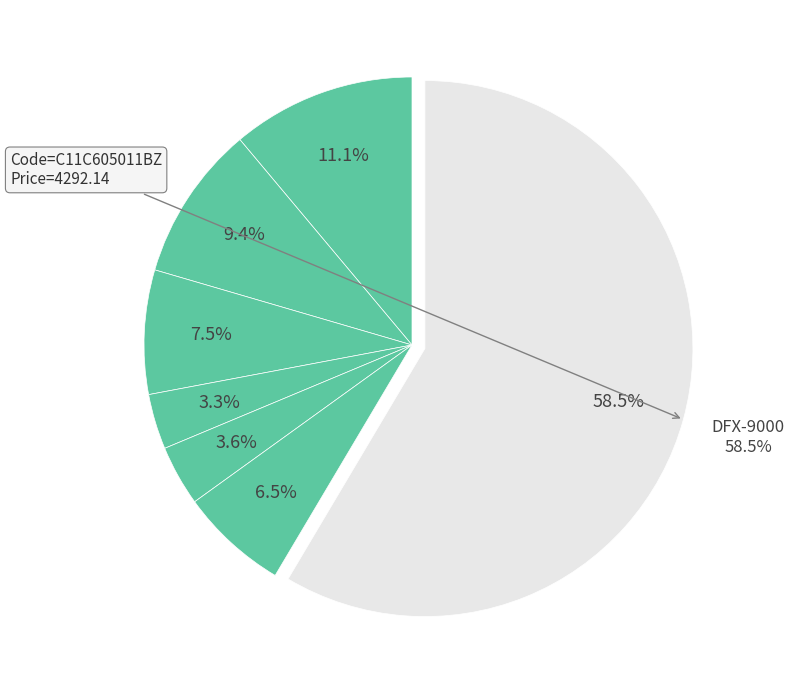

Which slice is the largest?

C11C605011BZ